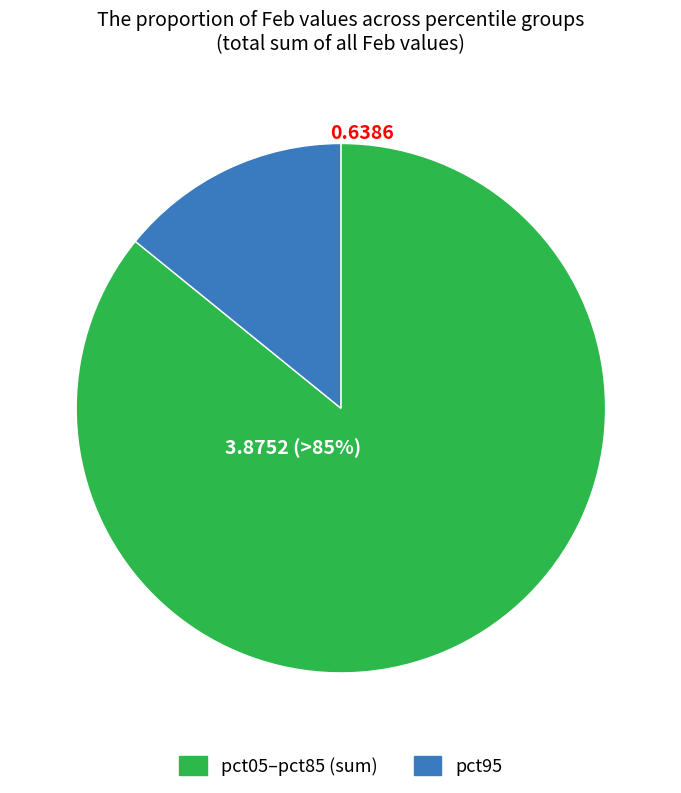

Does pct05 account for over 50% of the chart?

No